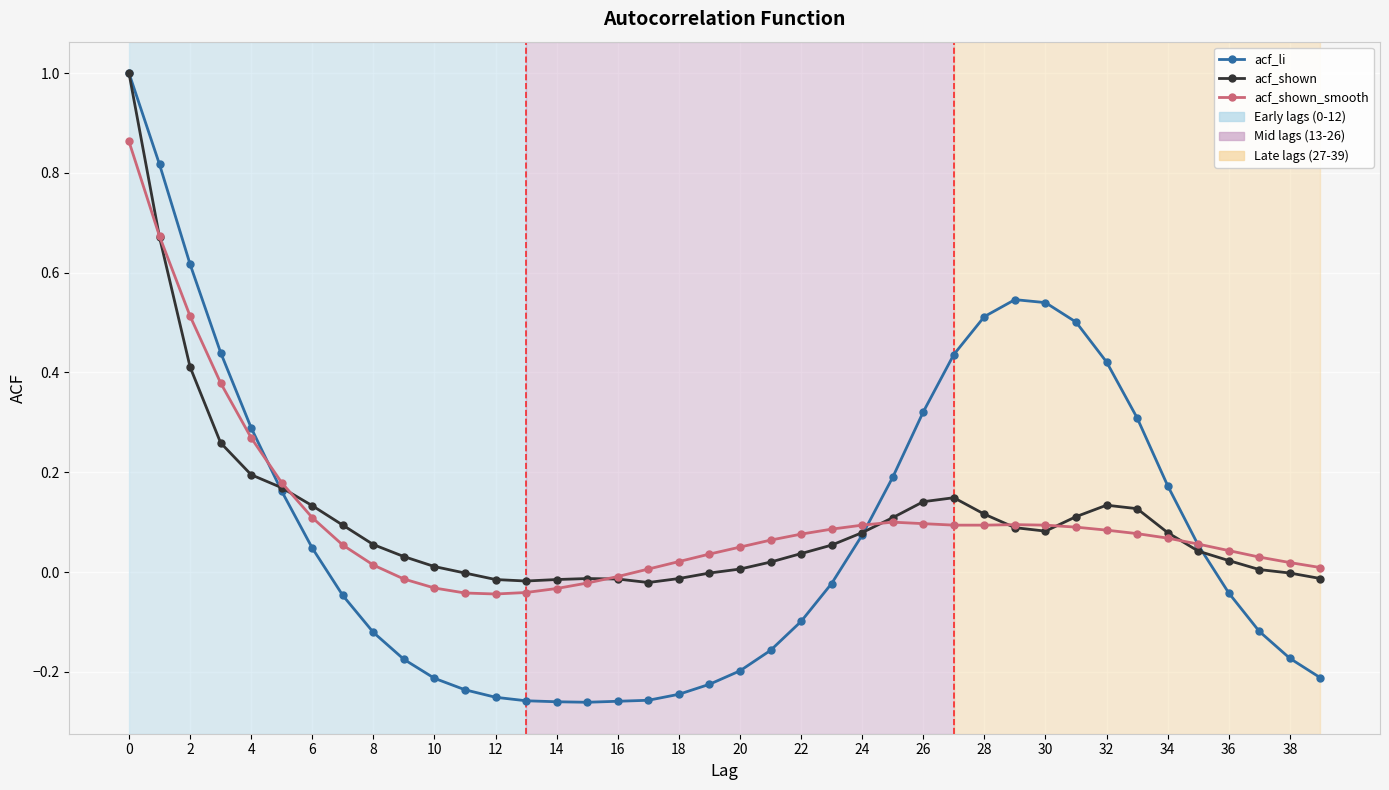

What is the maximum value shown in the chart?

1.0